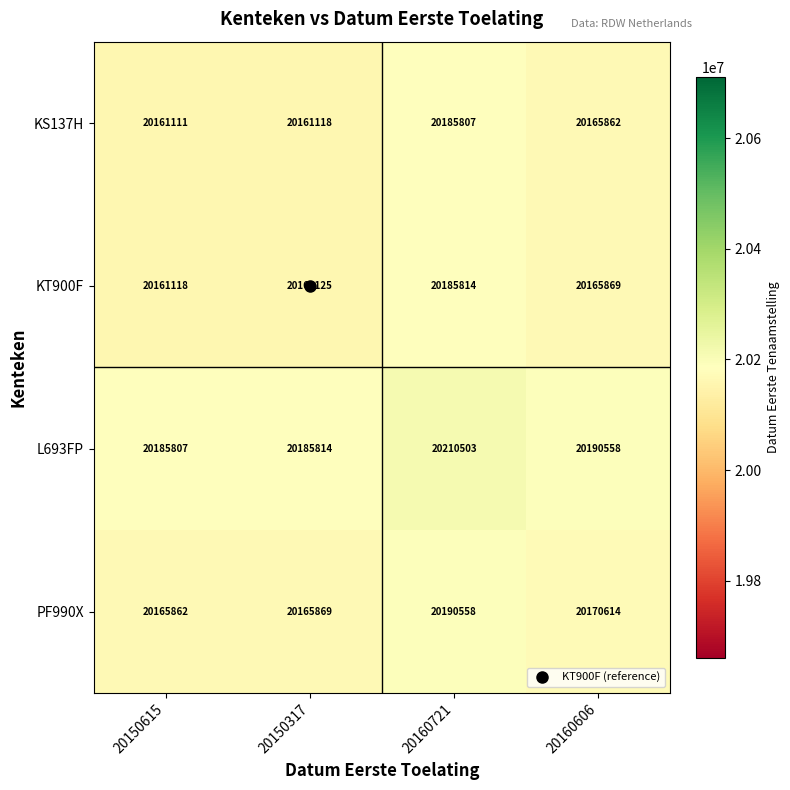

Is it true that KT900F equals 20161118 at 20150615?

True